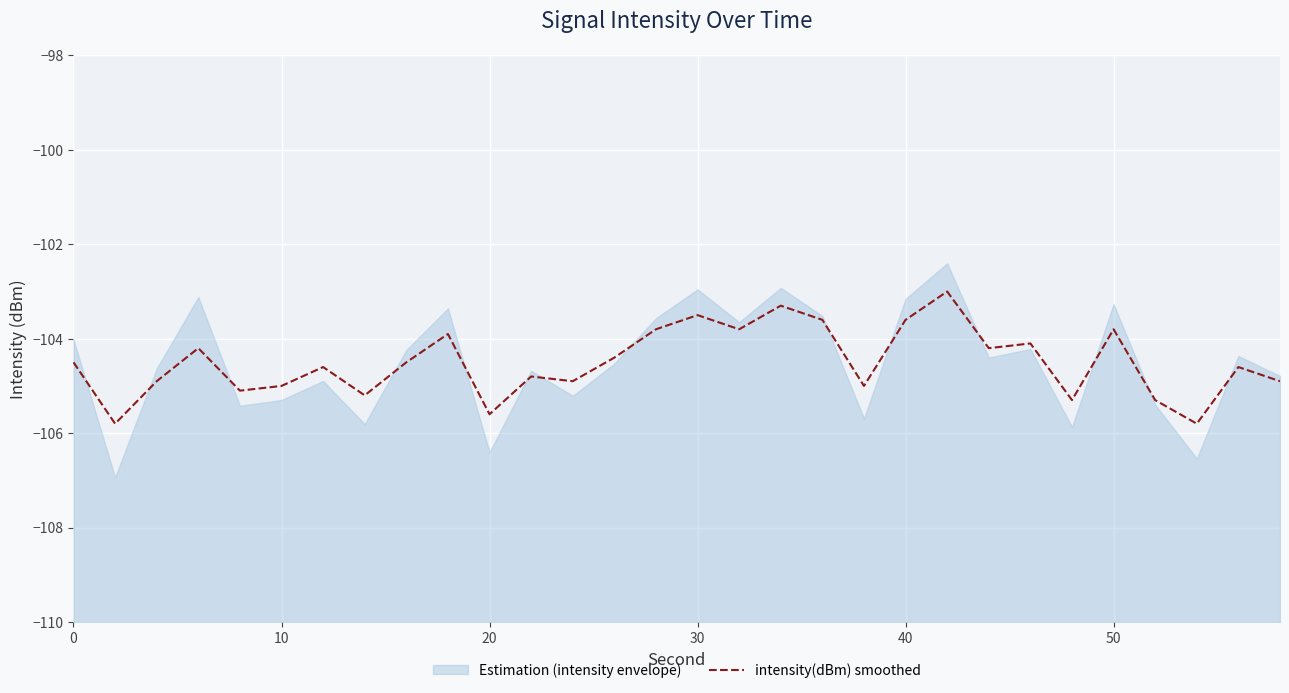

Reading left to right, what are all the values shown in this chart?

-104.5	-105.8	-104.9	-104.2	-105.1	-105.0	-104.6	-105.2	-104.5	-103.9	-105.6	-104.8	-104.9	-104.4	-103.8	-103.5	-103.8	-103.3	-103.6	-105.0	-103.6	-103.0	-104.2	-104.1	-105.3	-103.8	-105.3	-105.8	-104.6	-104.9